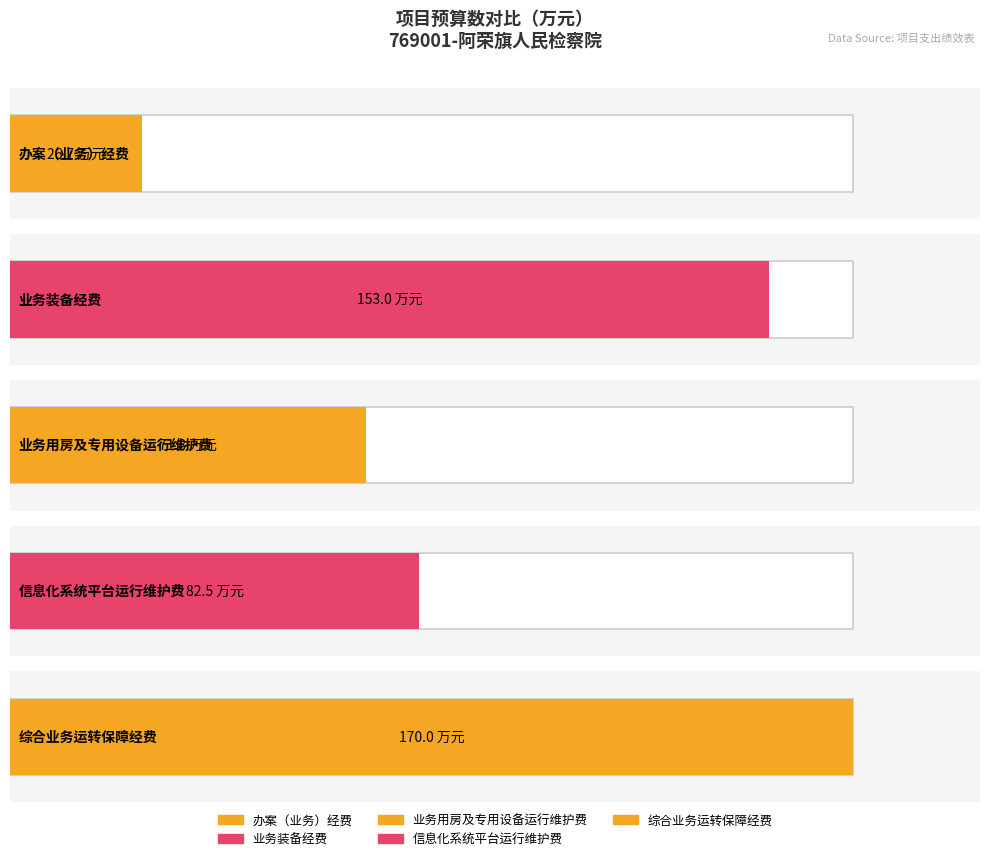

At which label is the value closest to 98?

信息化系统平台运行维护费